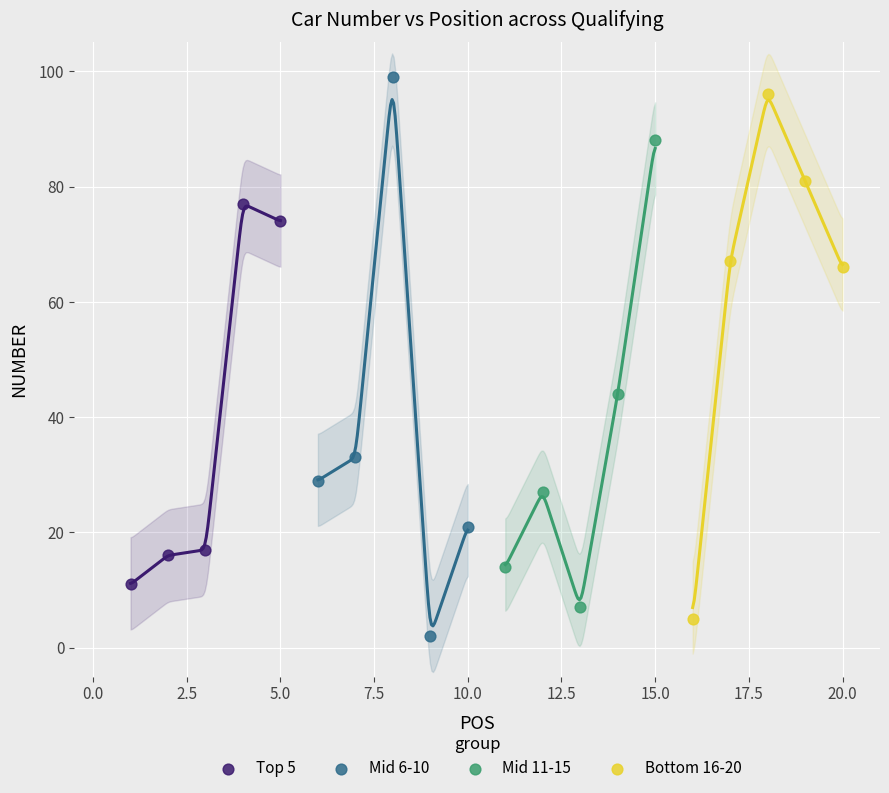

Which series has the widest spread of Y values?

Mid 6-10